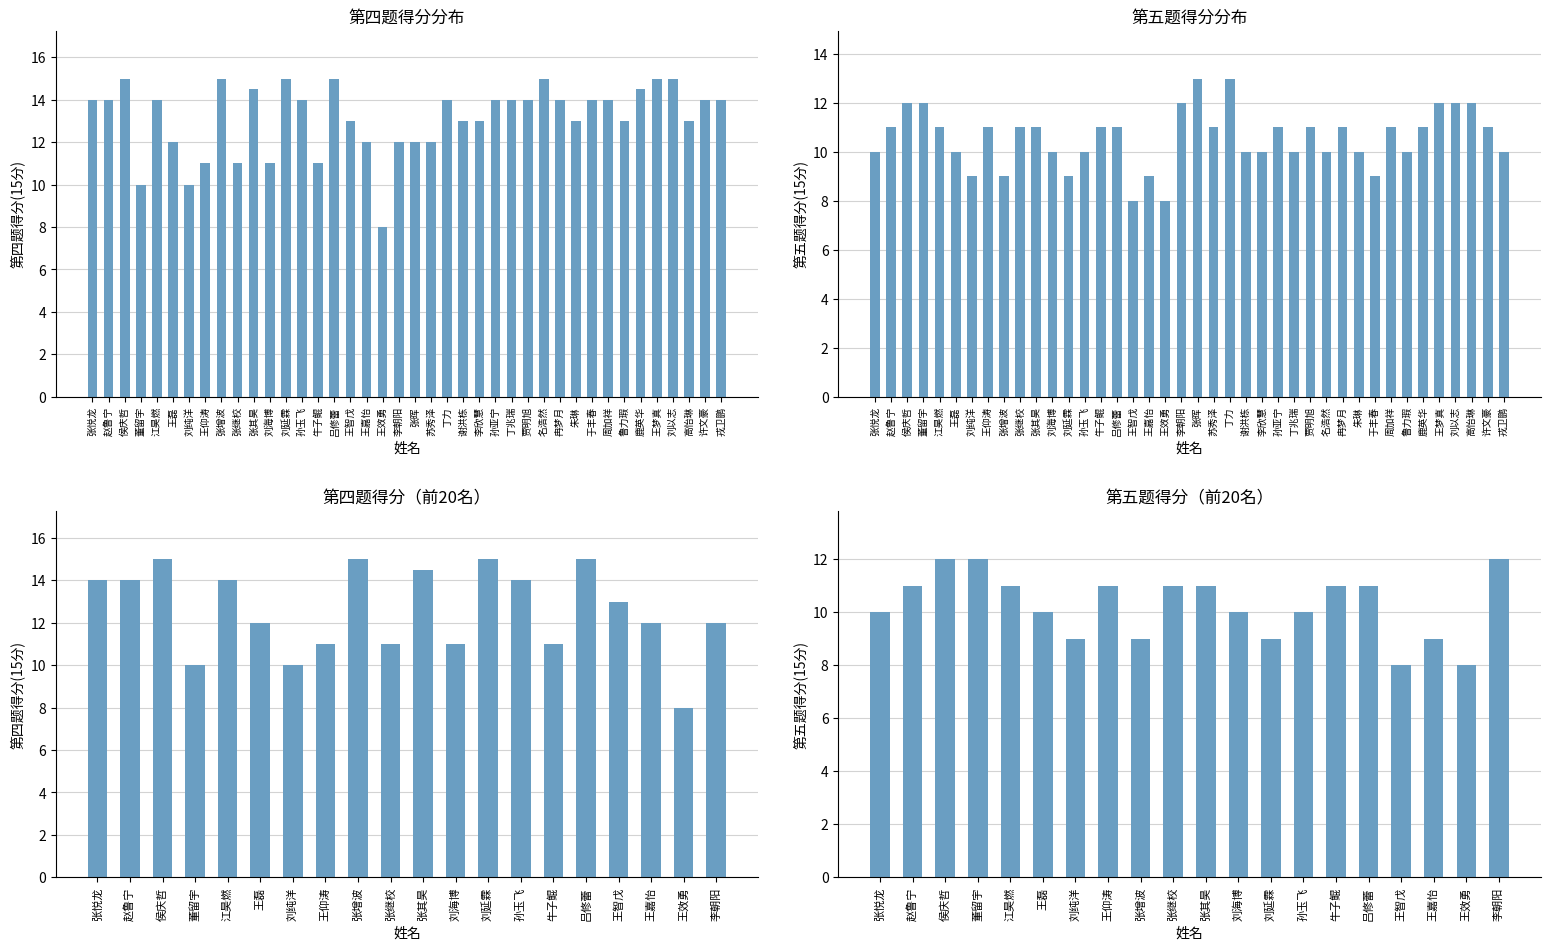

Which series has the largest total across all categories?

四.1(15分)